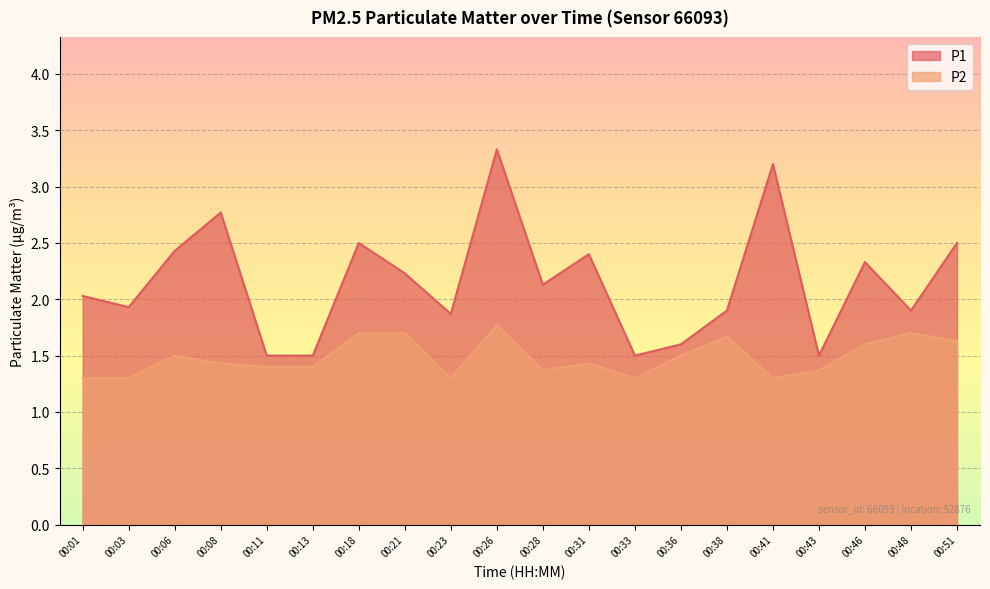

Reading left to right, transcribe all the data shown in this chart.

P1: 2.0	1.9	2.4	2.8	1.5	1.5	2.5	2.2	1.9	3.3	2.1	2.4	1.5	1.6	1.9	3.2	1.5	2.3	1.9	2.5
P2: 1.3	1.3	1.5	1.4	1.4	1.4	1.7	1.7	1.3	1.8	1.4	1.4	1.3	1.5	1.7	1.3	1.4	1.6	1.7	1.6